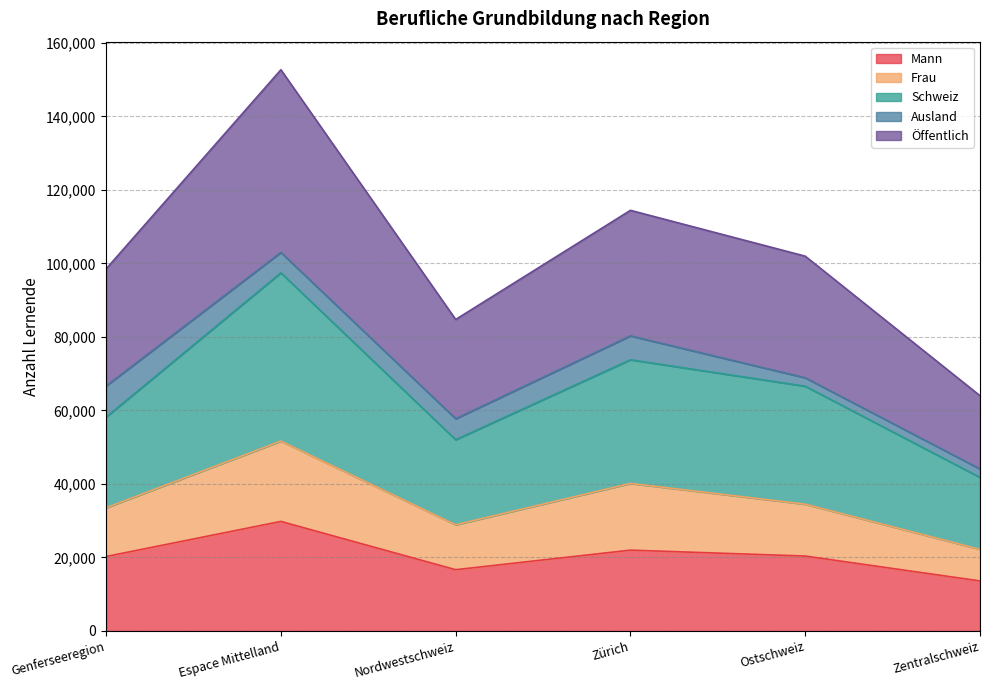

How many interior local valleys does the Mann series have?

1